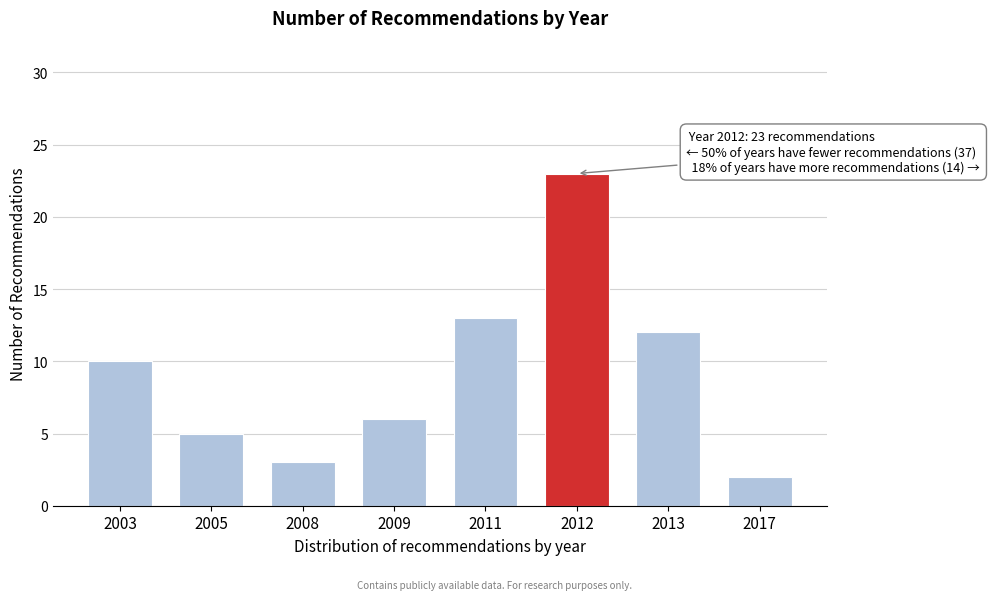

Reading left to right, transcribe all the data shown in this chart.

2003=10	2005=5	2008=3	2009=6	2011=13	2012=23	2013=12	2017=2